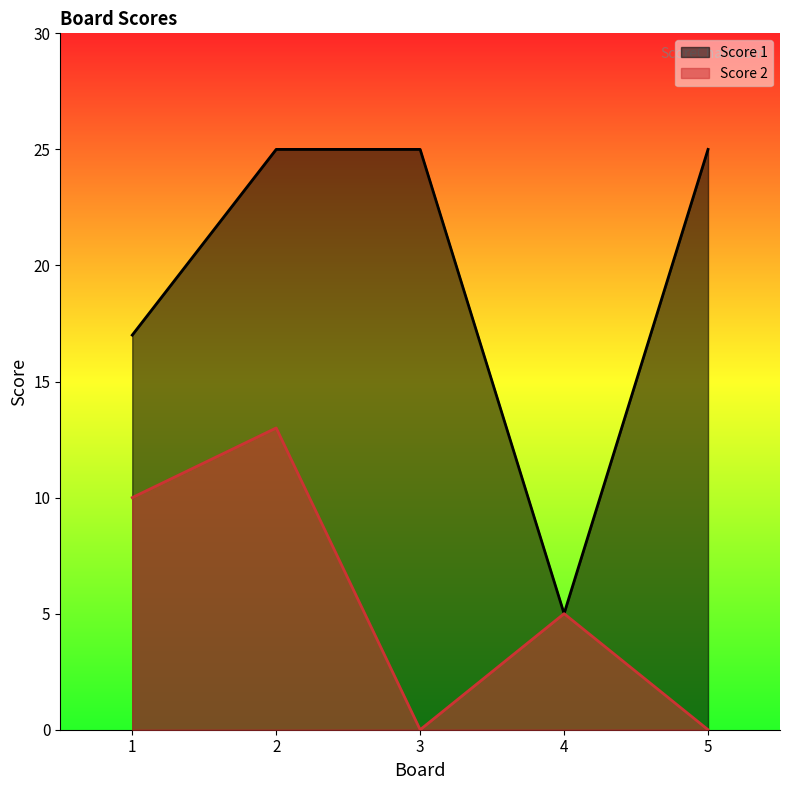

Which series changed the most between 3 and 5?

Score 1